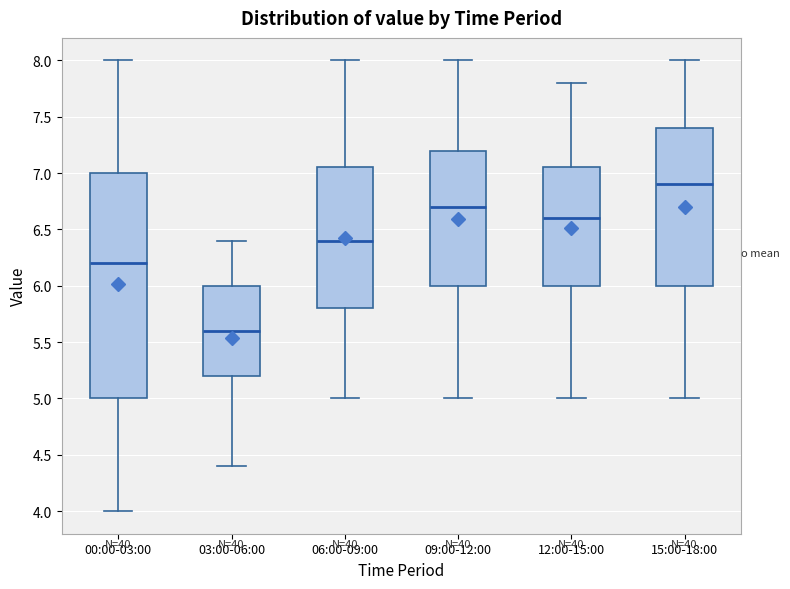

Reading left to right, transcribe this box plot: for each box, give where its median line is, the range the box spans, and where its two whiskers end, as read against the y-axis. The values are not printed on the chart, so give them approximately, as read against the axis.

00:00-03:00: median 6.20, box 5.00 to 7.00, whiskers 4.00 to 8.00
03:00-06:00: median 5.60, box 5.20 to 6.00, whiskers 4.40 to 6.40
06:00-09:00: median 6.40, box 5.80 to 7.05, whiskers 5.00 to 8.00
09:00-12:00: median 6.70, box 6.00 to 7.20, whiskers 5.00 to 8.00
12:00-15:00: median 6.60, box 6.00 to 7.05, whiskers 5.00 to 7.80
15:00-18:00: median 6.90, box 6.00 to 7.40, whiskers 5.00 to 8.00